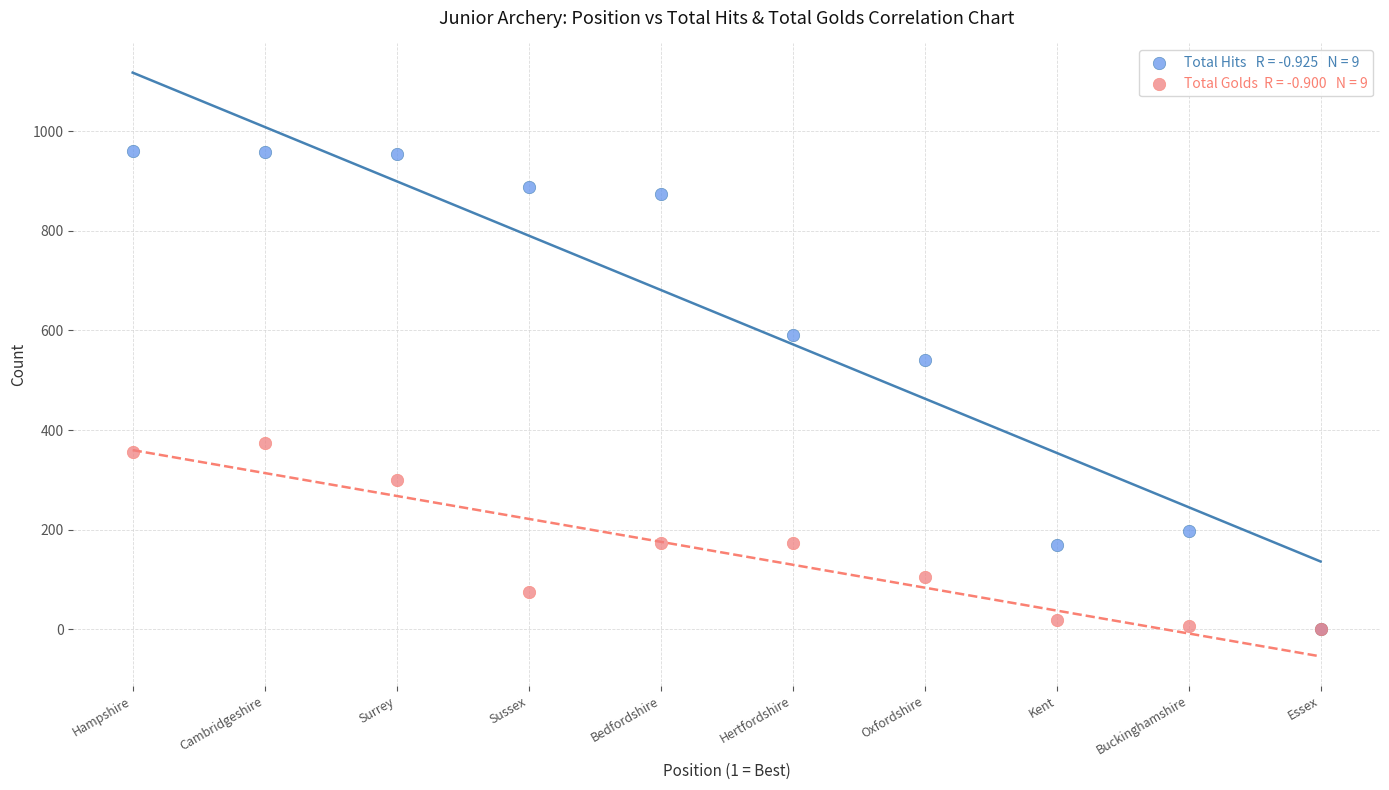

Across all series, what Y value is closest to 480?

540